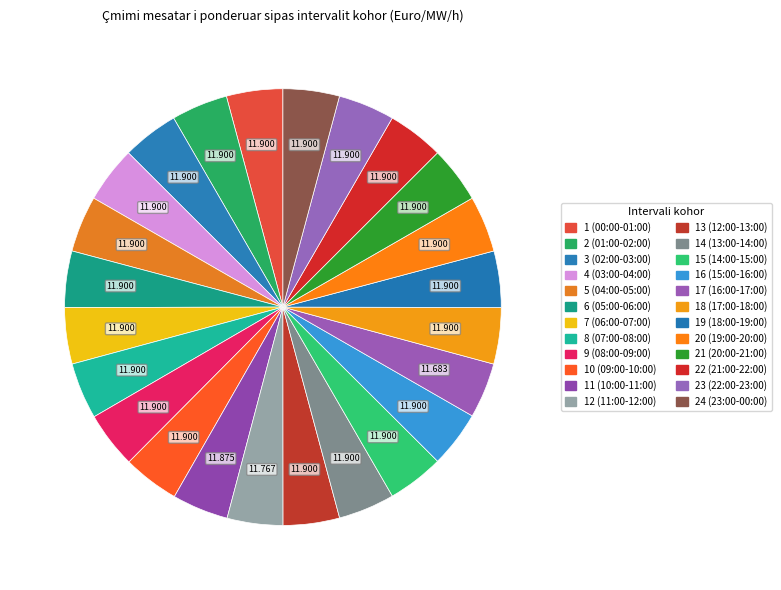

Rank the categories by value from highest to lowest.

1 (00:00-01:00), 2 (01:00-02:00), 3 (02:00-03:00), 4 (03:00-04:00), 5 (04:00-05:00), 6 (05:00-06:00), 7 (06:00-07:00), 8 (07:00-08:00), 9 (08:00-09:00), 10 (09:00-10:00), 13 (12:00-13:00), 14 (13:00-14:00), 15 (14:00-15:00), 16 (15:00-16:00), 18 (17:00-18:00), 19 (18:00-19:00), 20 (19:00-20:00), 21 (20:00-21:00), 22 (21:00-22:00), 23 (22:00-23:00), 24 (23:00-00:00), 11 (10:00-11:00), 12 (11:00-12:00), 17 (16:00-17:00)